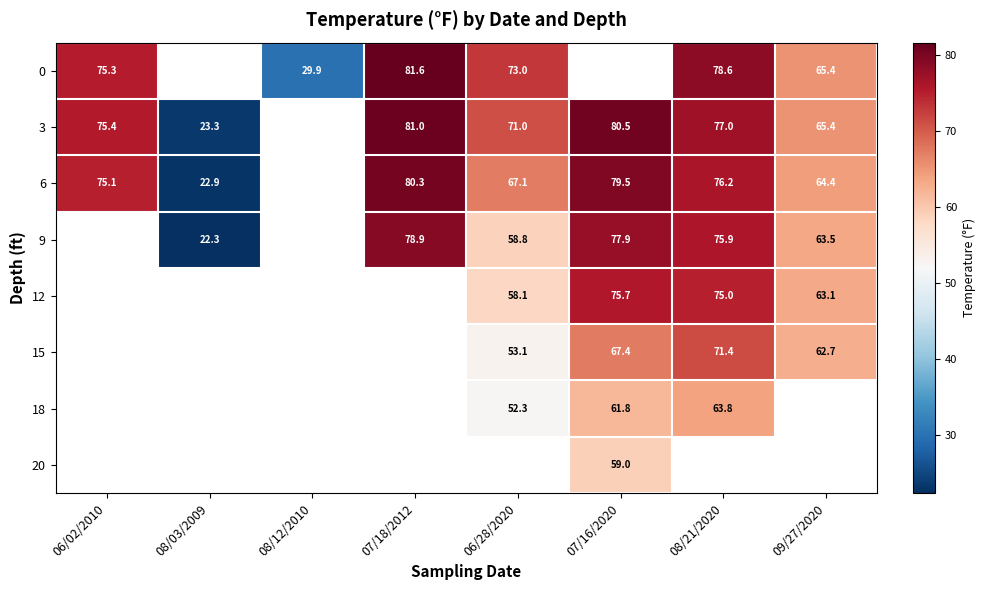

How many distinct data groups are displayed?

8